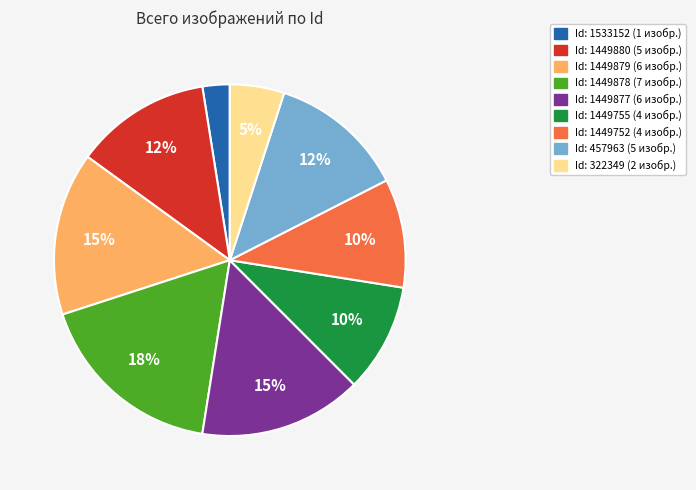

Is there a majority slice in this chart?

No